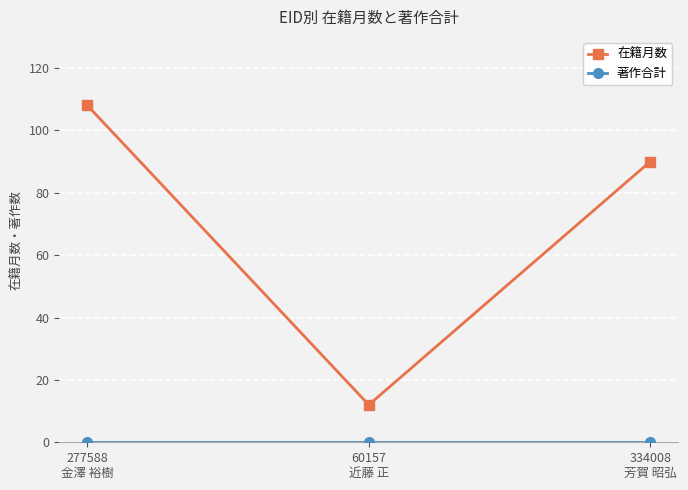

At which label does 在籍月数 reach its peak?

277588
金澤 裕樹